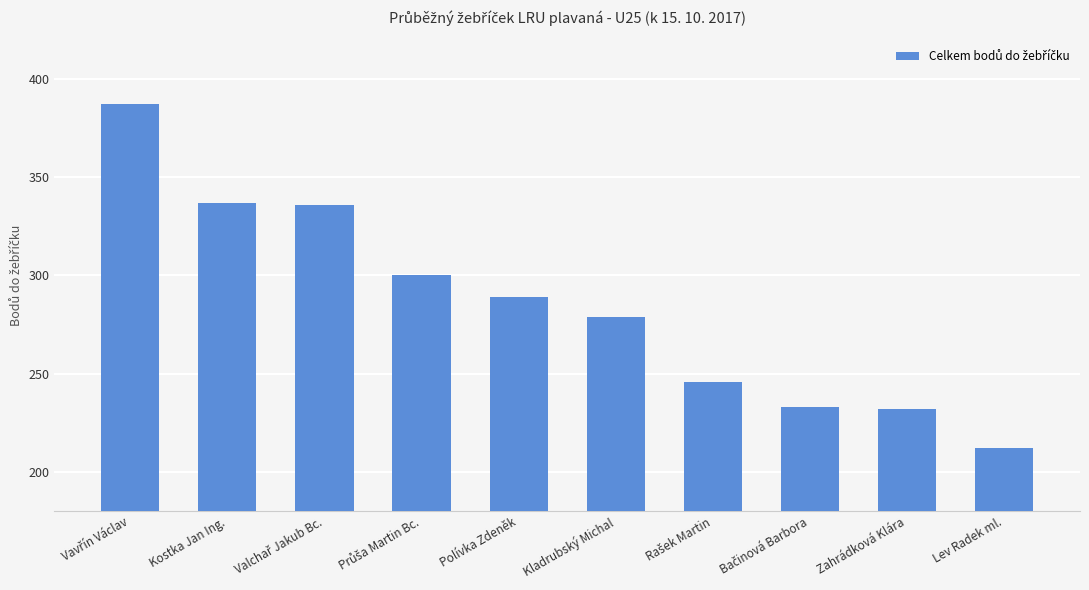

What is the sum of all values?

2851